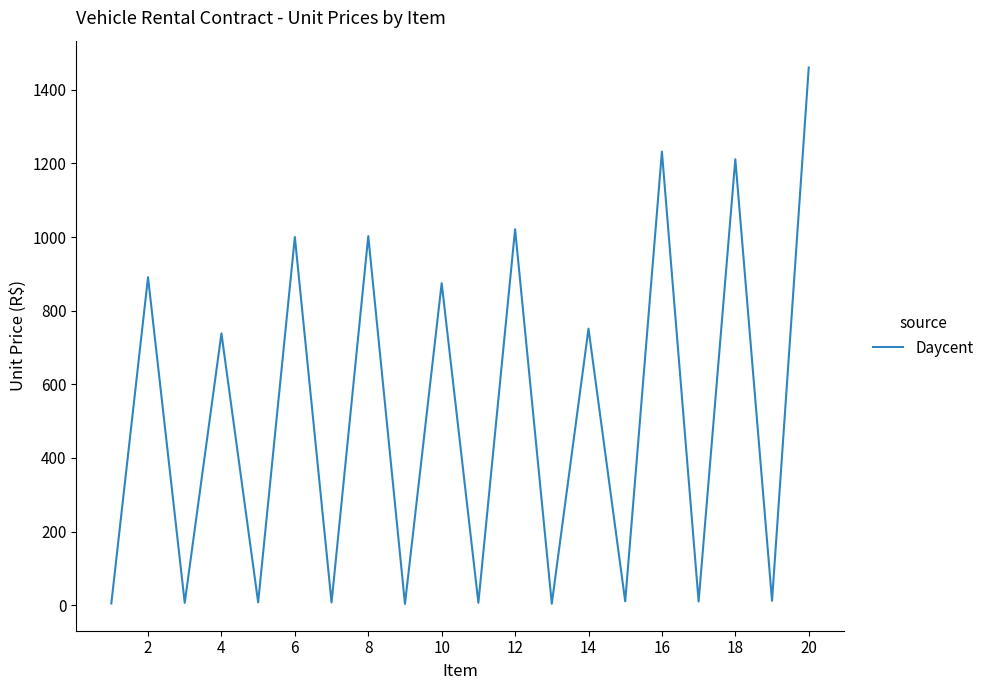

How many values are below 738?

10